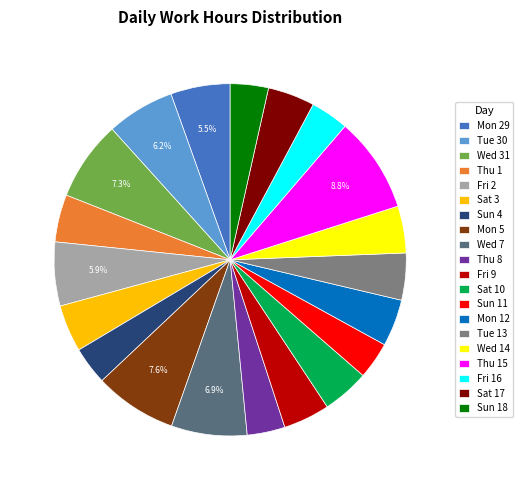

Combined, do Sat 10 and Thu 8 account for over 50%?

No